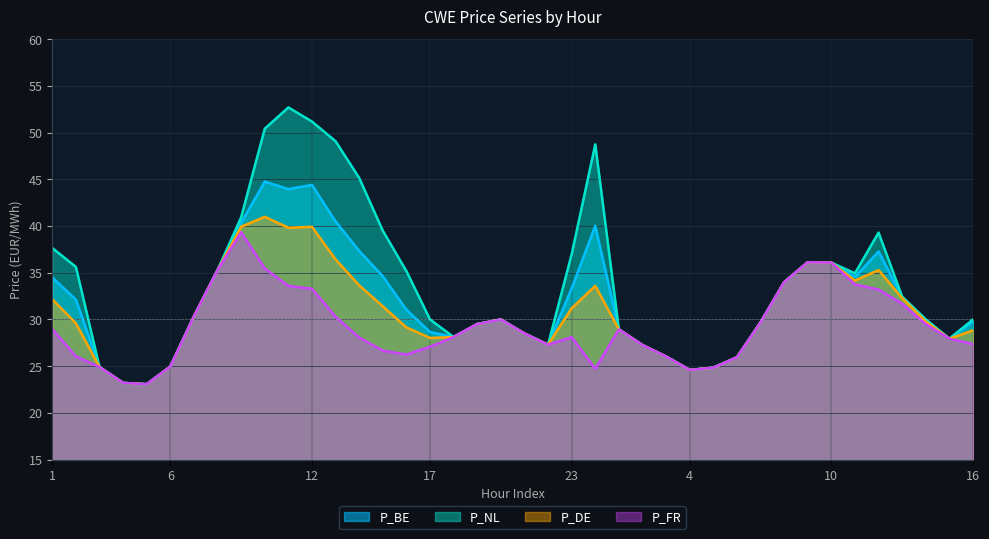

The value of P_FR at 14 is 28.1. True or false?

True